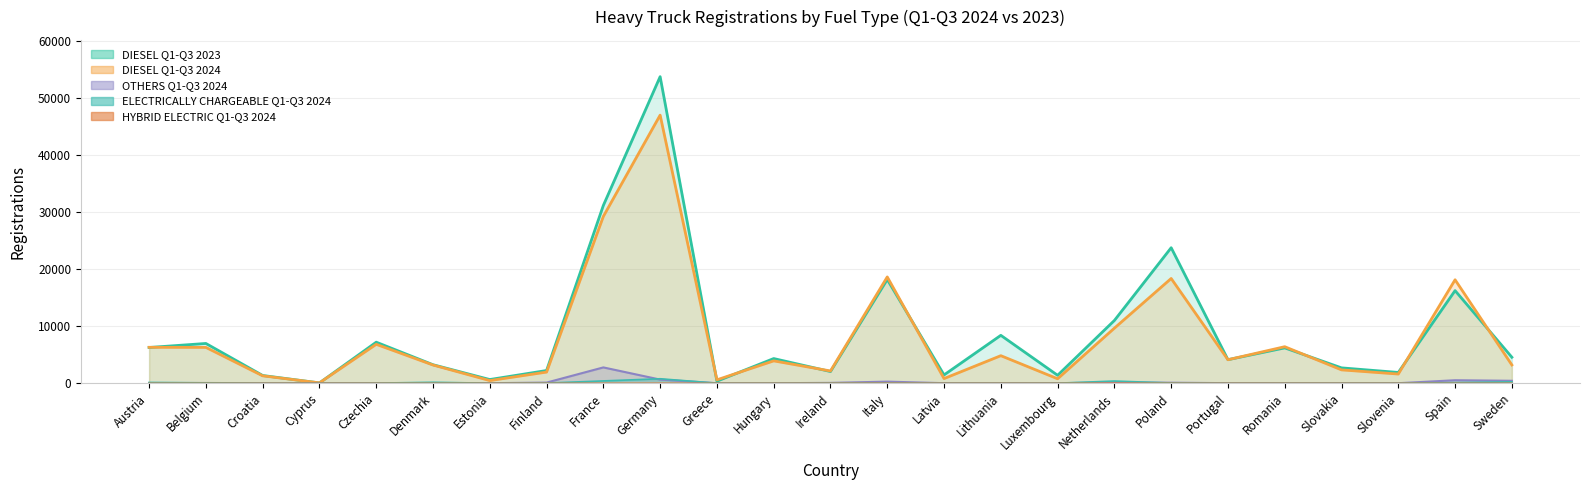

Does the chart have visible grid lines?

Yes